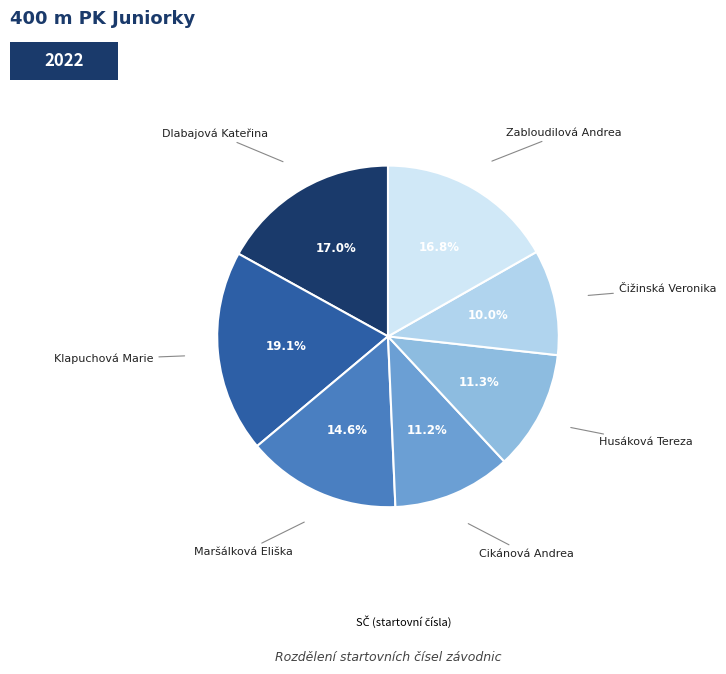

How many slices are in this pie chart?

7